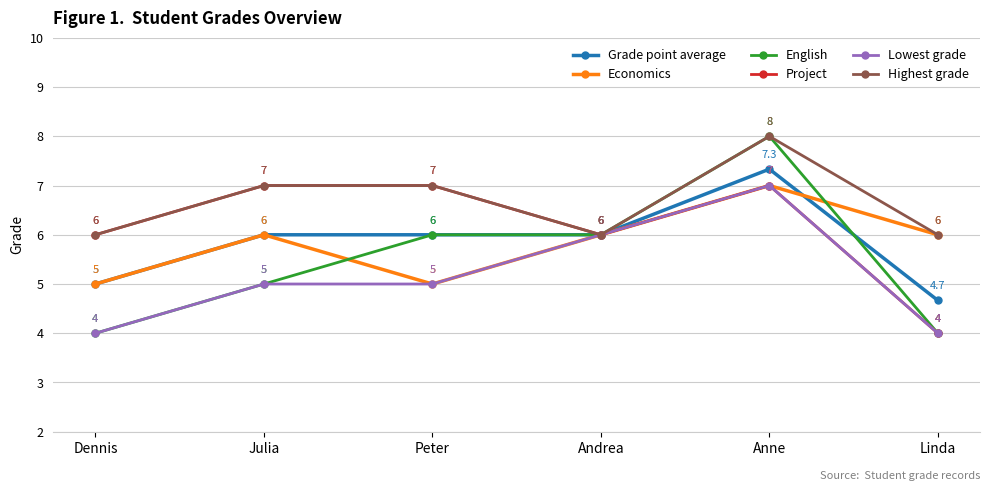

What is the label of the 4th point from the right?

Peter